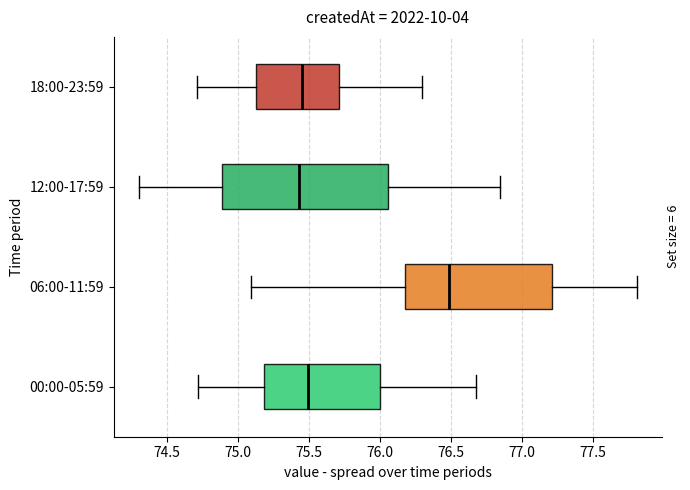

Where does the median line of the box for 00:00-05:59 sit on the x-axis? The values are not printed on the chart, so give them approximately, as read against the axis.

75.50